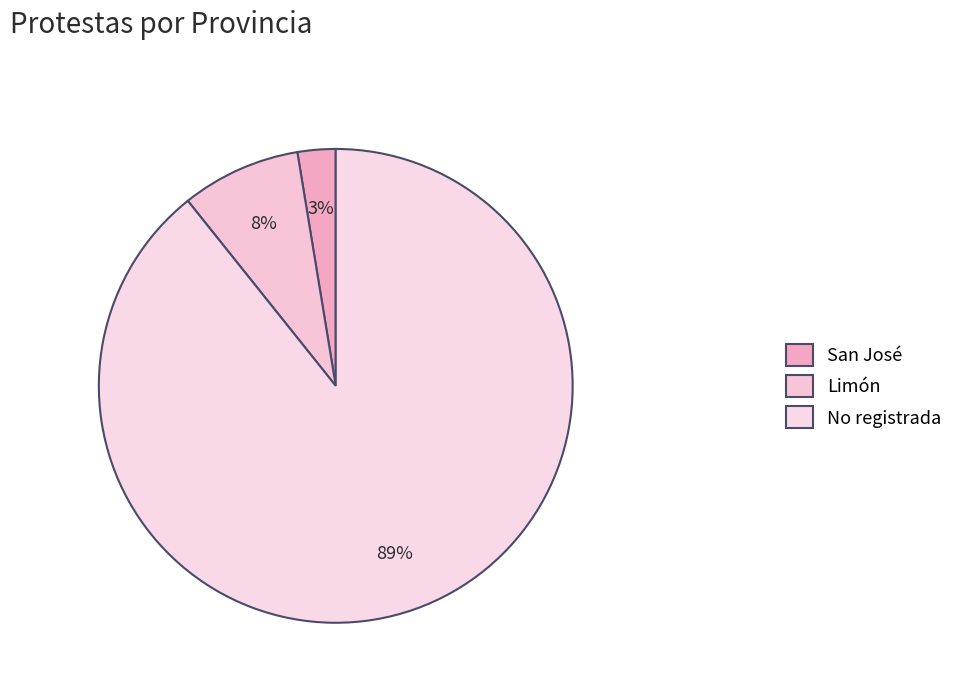

Between San José and No registrada, which is larger?

No registrada